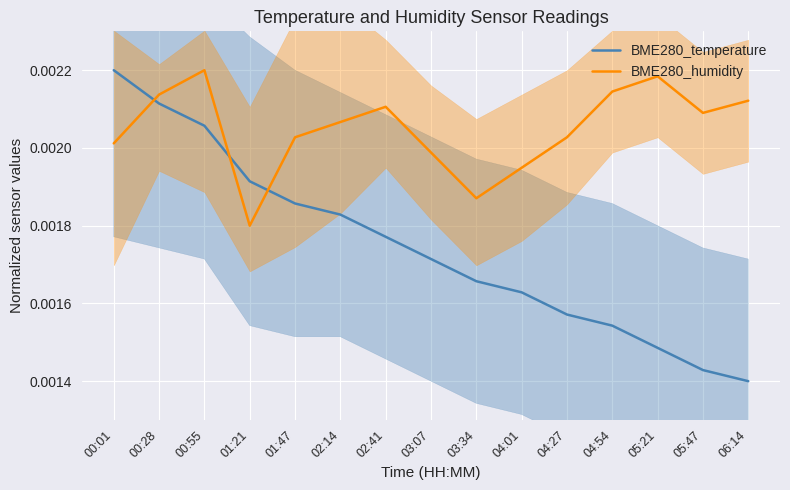

Reading right to left, list all the values displayed in this chart.

BME280_temperature: 06:14=0.0	05:47=0.0	05:21=0.0	04:54=0.0	04:27=0.0	04:01=0.0	03:34=0.0	03:07=0.0	02:41=0.0	02:14=0.0	01:47=0.0	01:21=0.0	00:55=0.0	00:28=0.0	00:01=0.0
BME280_humidity: 06:14=0.0	05:47=0.0	05:21=0.0	04:54=0.0	04:27=0.0	04:01=0.0	03:34=0.0	03:07=0.0	02:41=0.0	02:14=0.0	01:47=0.0	01:21=0.0	00:55=0.0	00:28=0.0	00:01=0.0